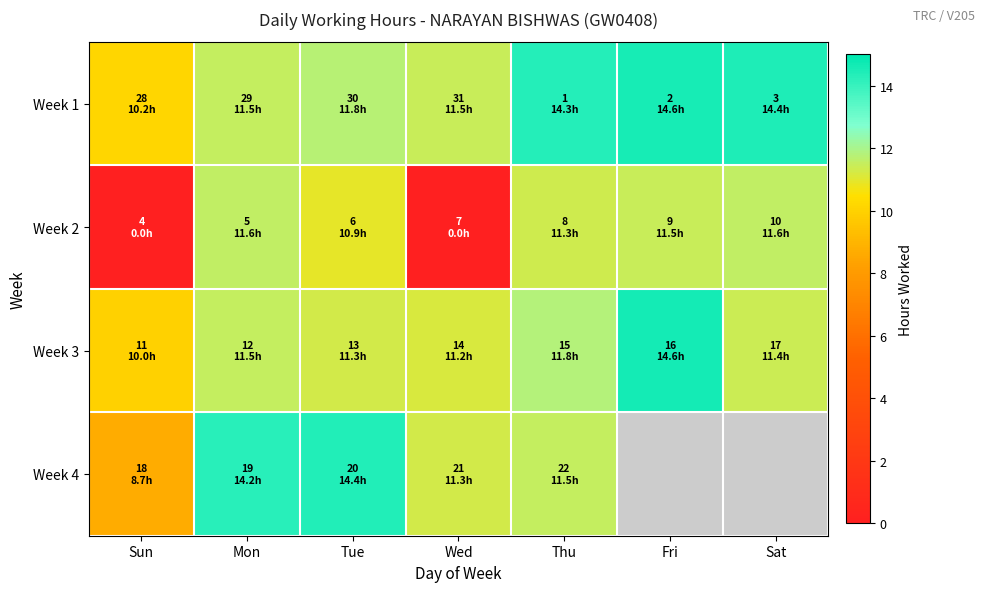

List the series in order of their peak value, lowest first.

Week 2, Week 4, Week 1, Week 3